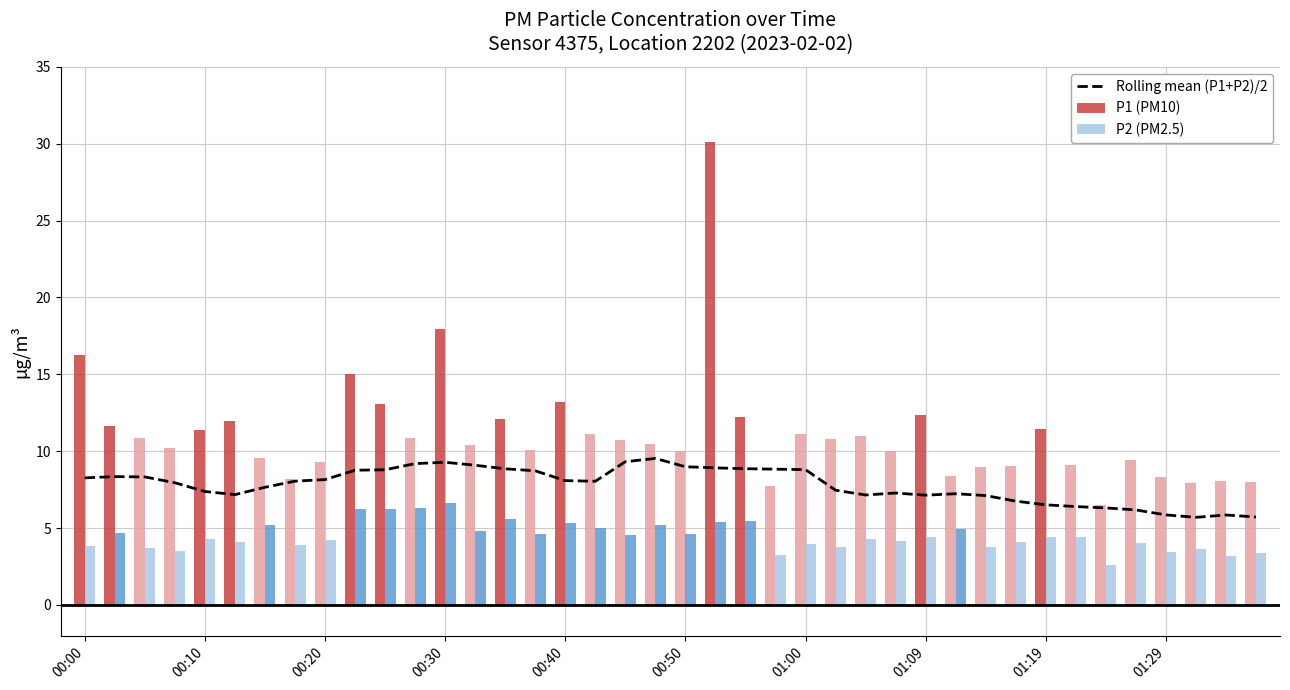

What is the sum of all P1 (PM10) values?

444.9